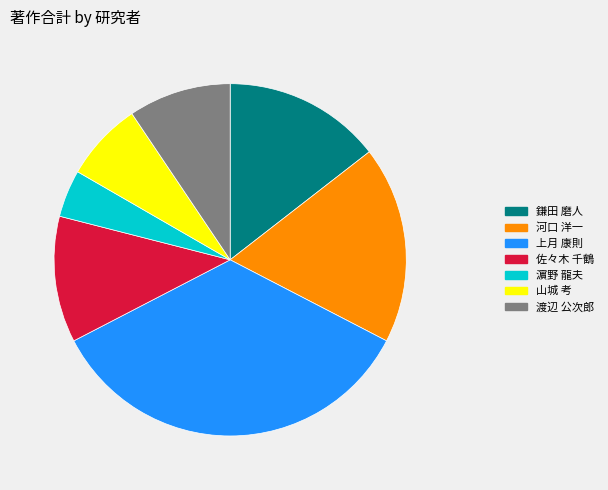

True or false: 石田 和之 accounts for 14% of the total.

False